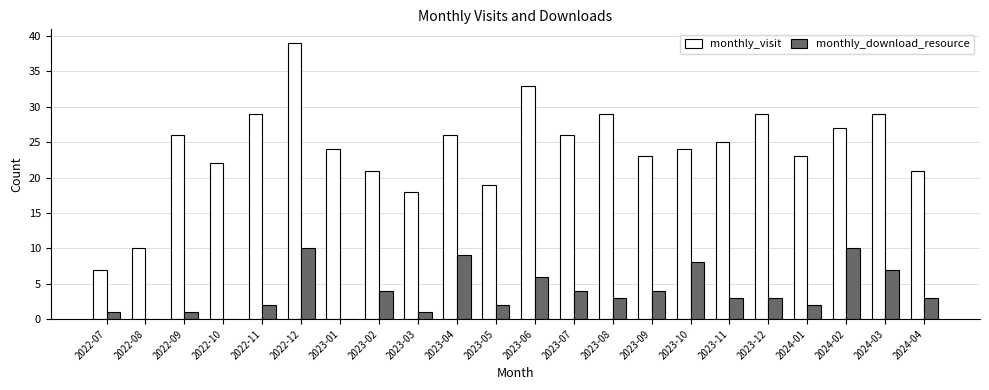

What is the sum of all monthly_visit values?

530